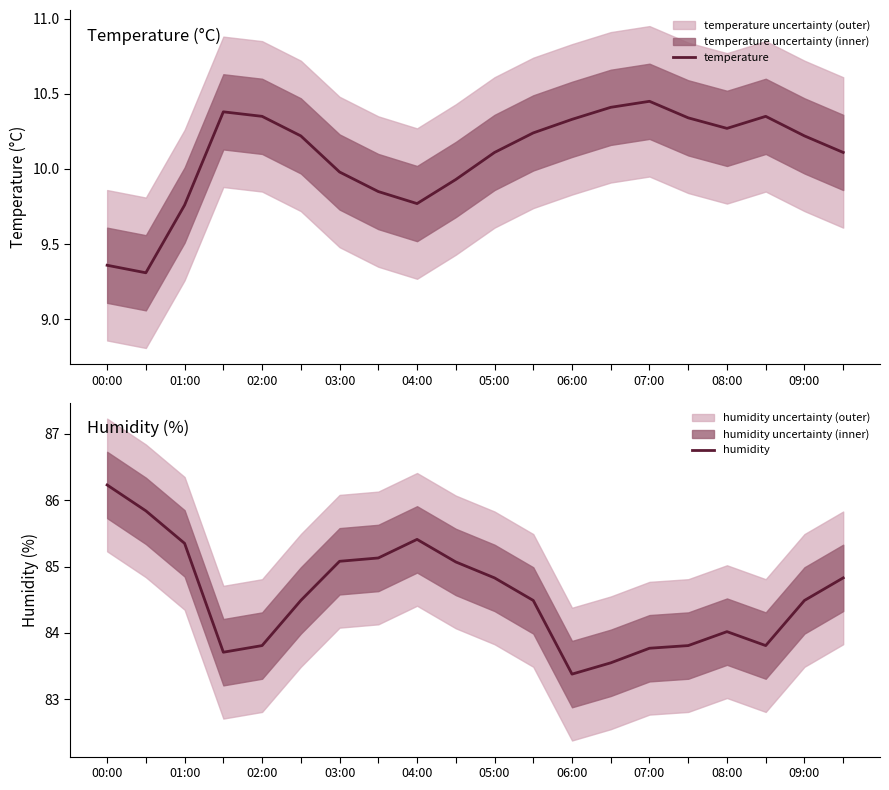

The temperature series shows 10.2 at 09:00. True or false?

True